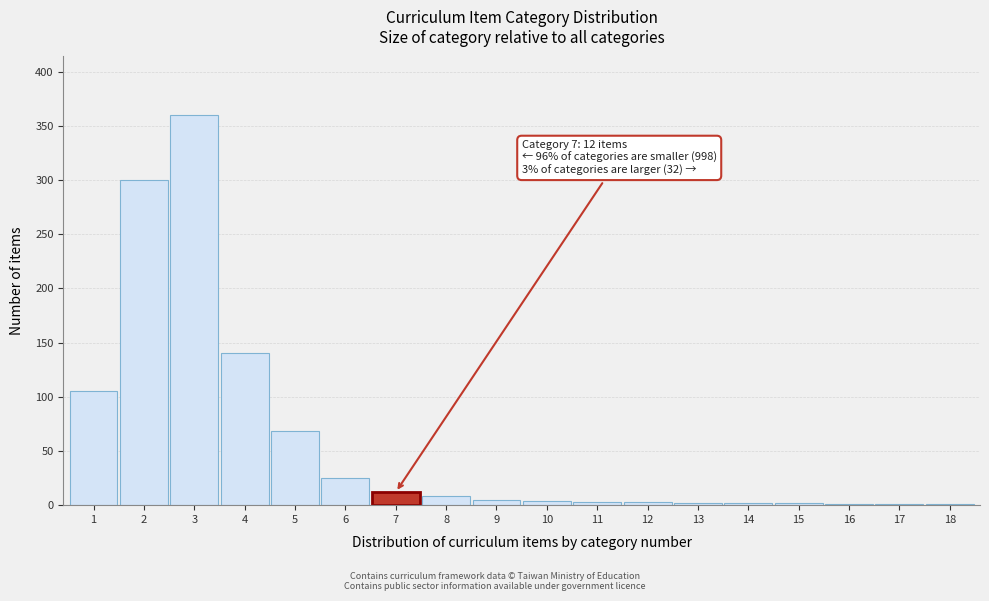

The chart shows a value of 4 at 10. True or false?

True